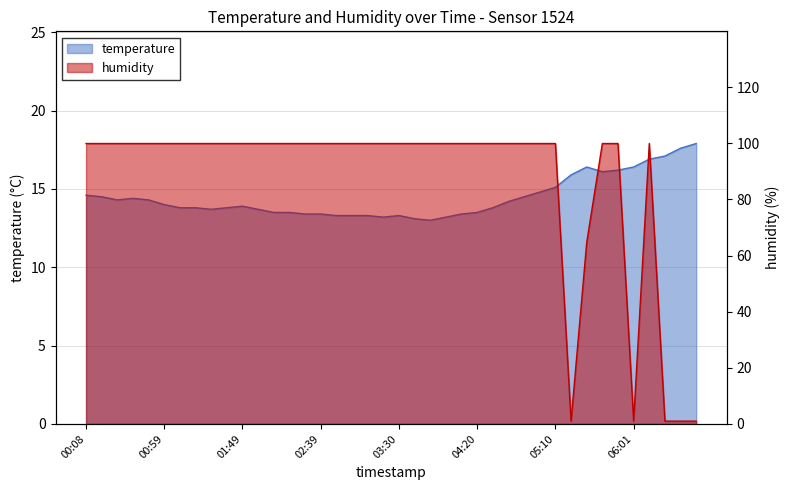

What is the difference between the maximum and minimum values in the temperature series?

4.9